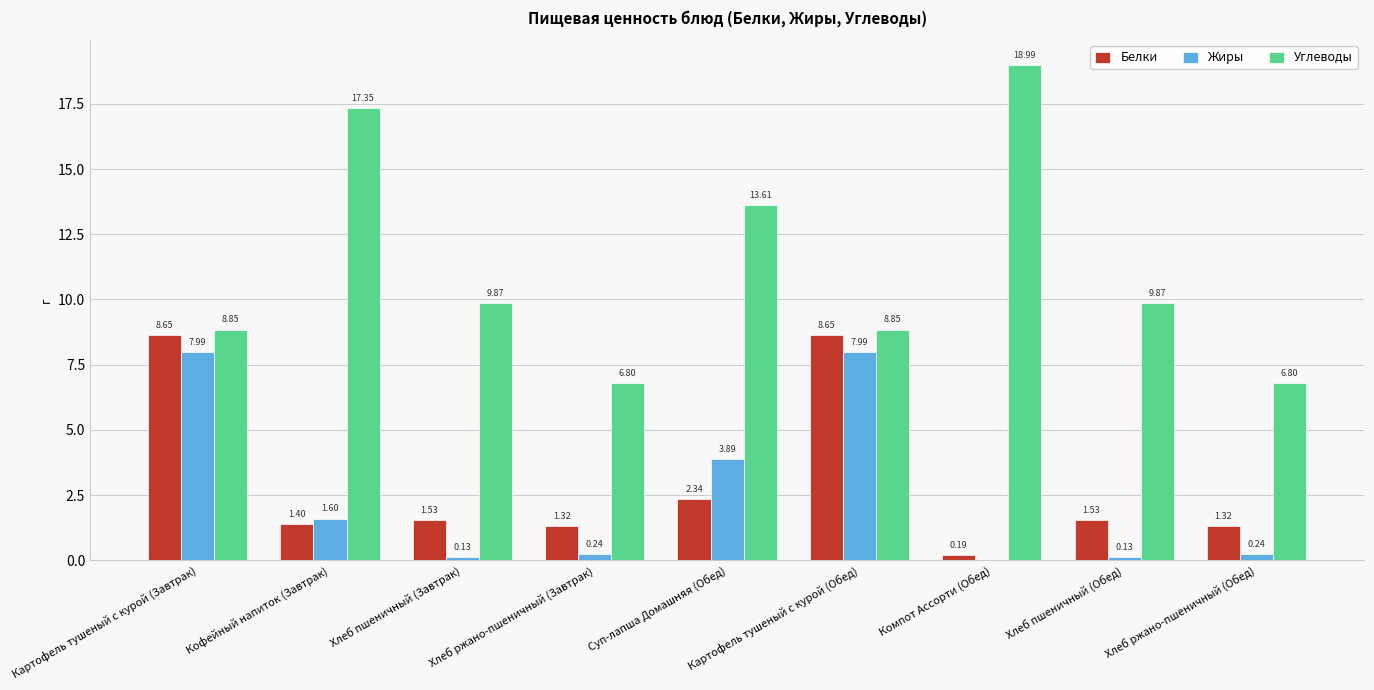

Between Хлеб пшеничный (Завтрак) and Картофель тушеный с курой (Обед), which series saw the biggest shift?

Жиры